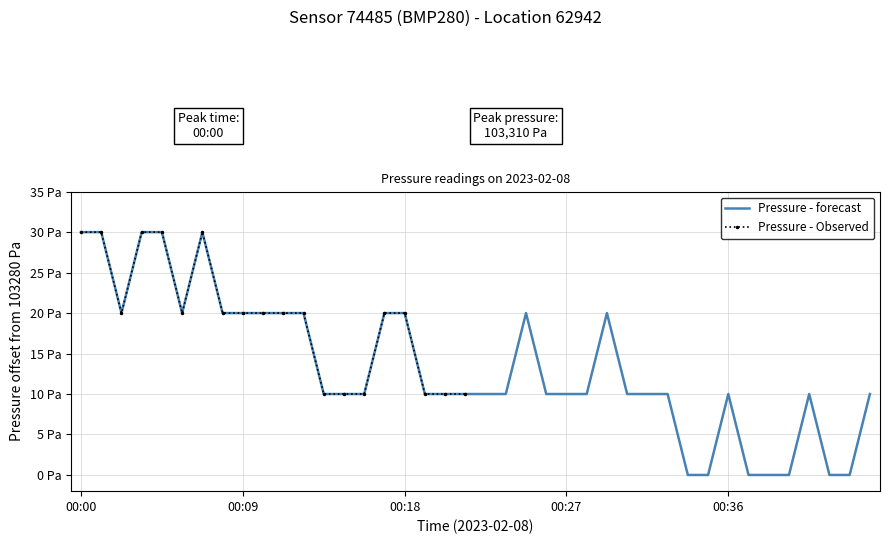

Reading left to right, list all the values displayed in this chart.

30.0	30.0	20.0	30.0	30.0	20.0	30.0	20.0	20.0	20.0	20.0	20.0	10.0	10.0	10.0	20.0	20.0	10.0	10.0	10.0	10.0	10.0	20.0	10.0	10.0	10.0	20.0	10.0	10.0	10.0	0.0	0.0	10.0	0.0	0.0	0.0	10.0	0.0	0.0	10.0